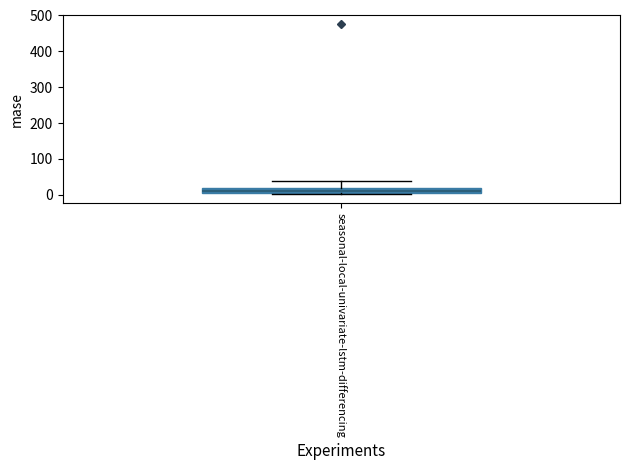

Where is the upper edge of the box for seasonal-local-univariate-lstm-differencing on the y-axis? The values are not printed on the chart, so give them approximately, as read against the axis.

20